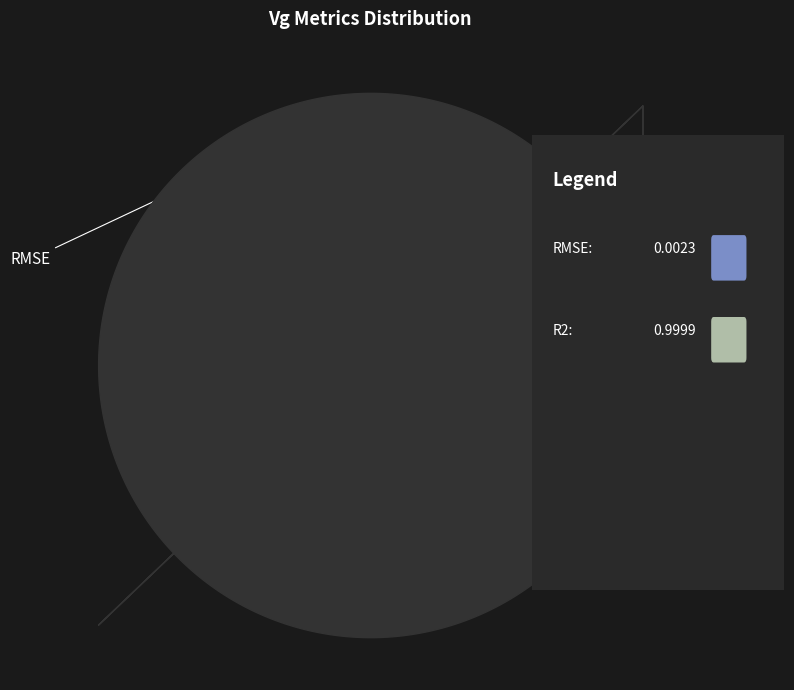

Is there a majority slice in this chart?

Yes